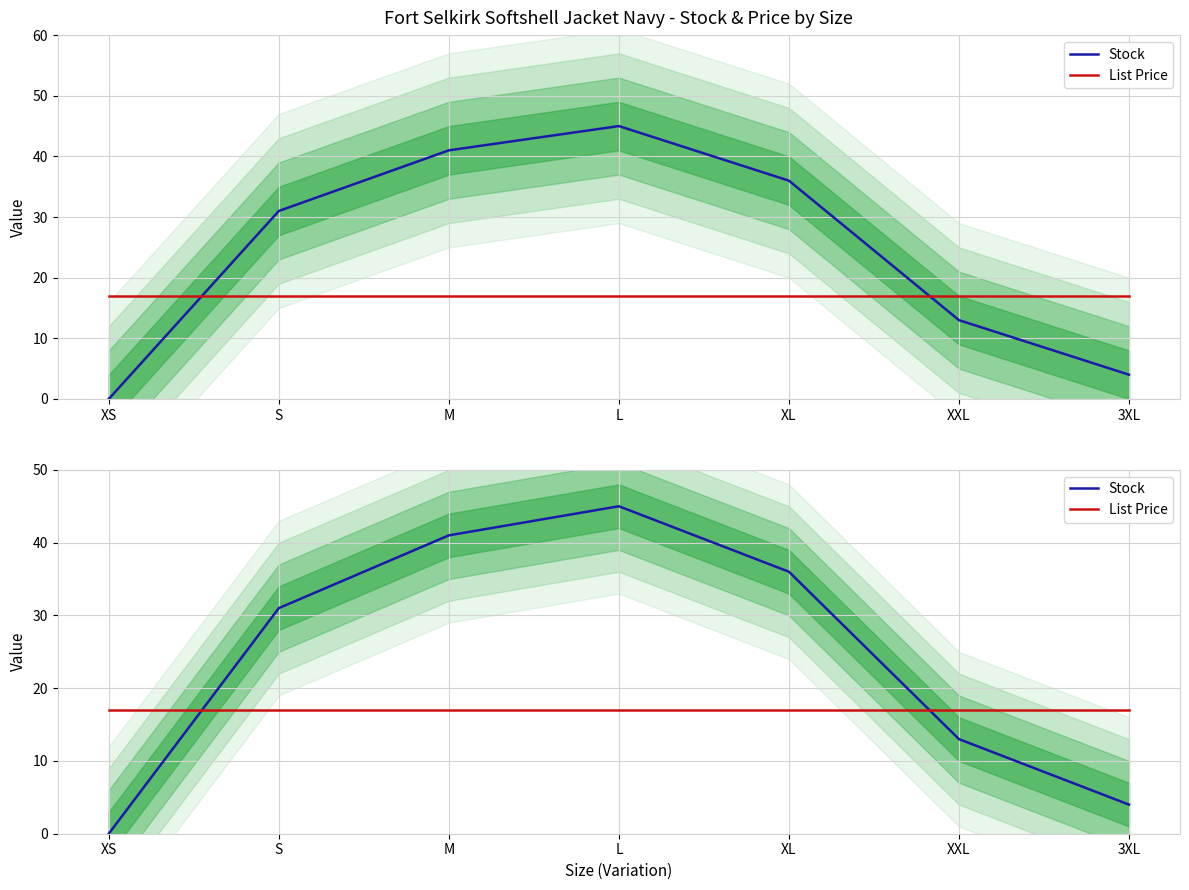

Where is List Price nearest to the value 16?

XS